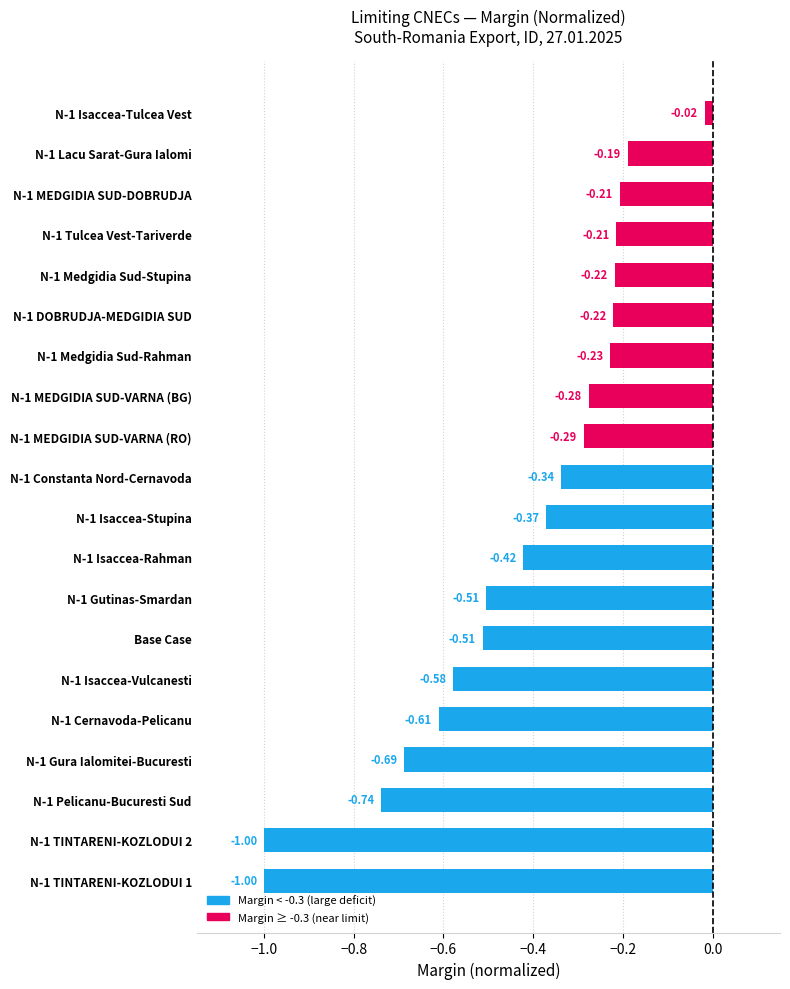

Between N-1 MEDGIDIA SUD-DOBRUDJA and N-1 TINTARENI-KOZLODUI 1, which is larger?

N-1 MEDGIDIA SUD-DOBRUDJA